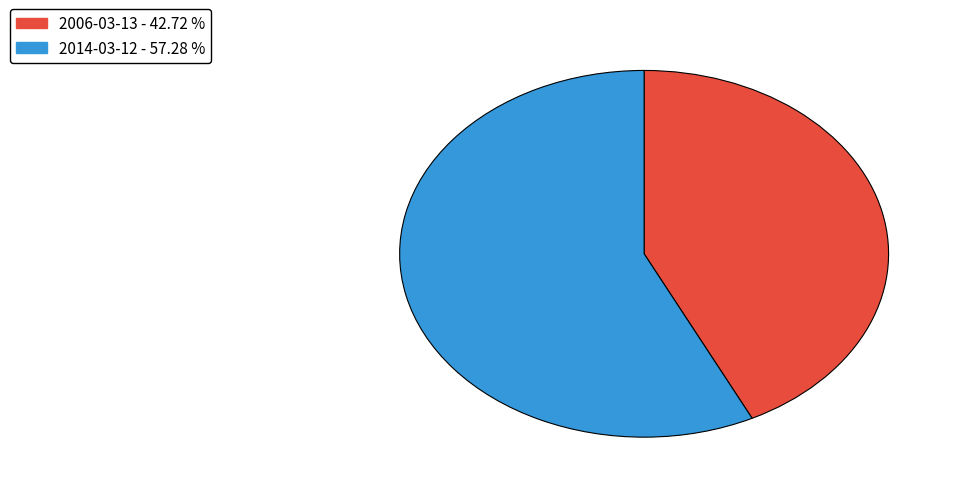

Is it true that 2014-03-12 is 57% of the pie?

True